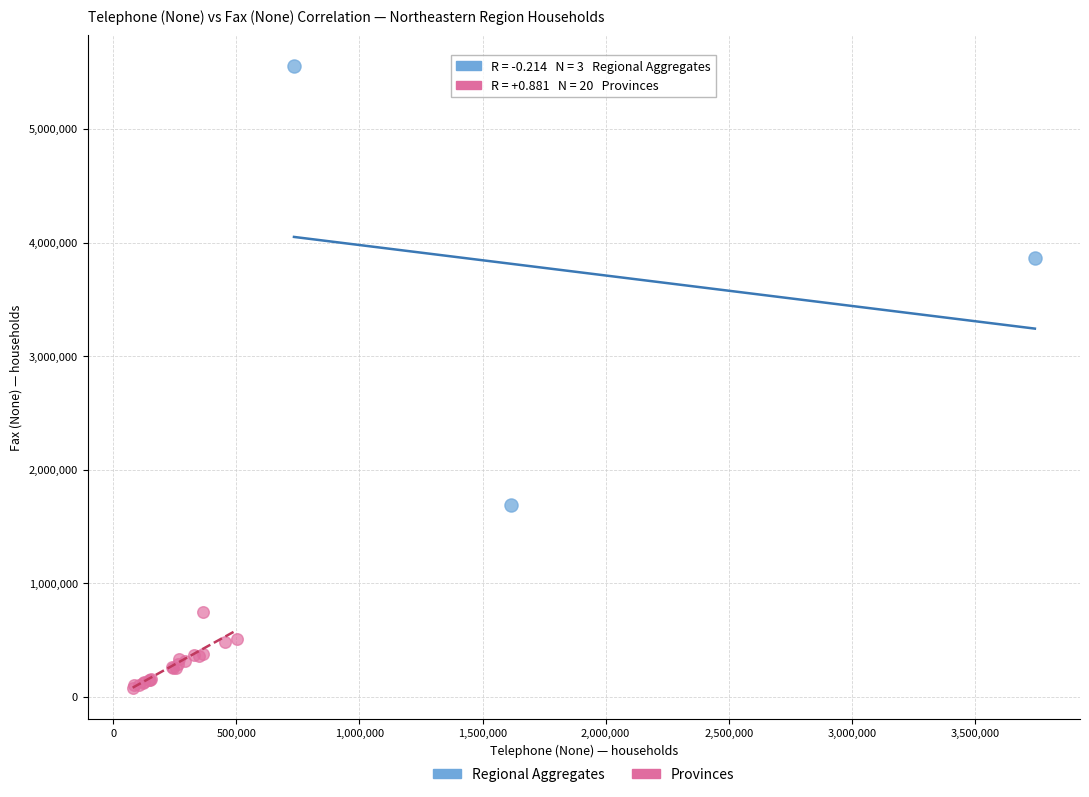

Which series reaches the maximum Y coordinate?

Regional Aggregates